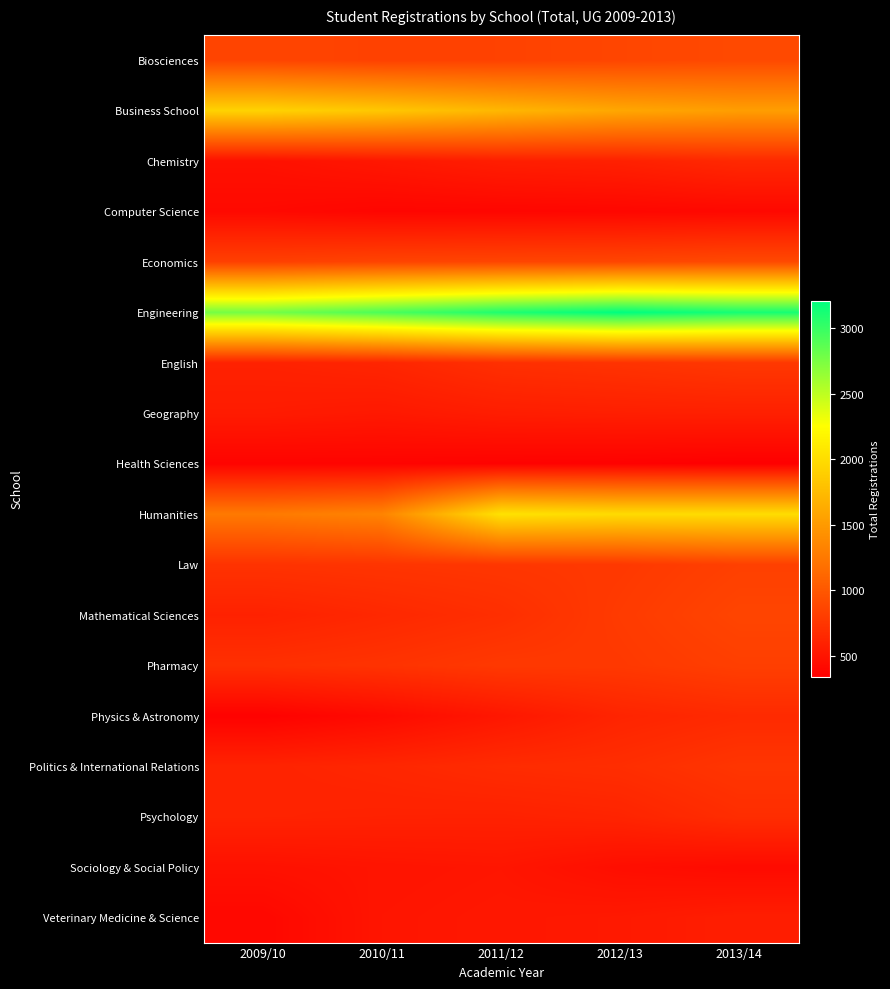

At which category is the sum across all series the highest?

2013/14